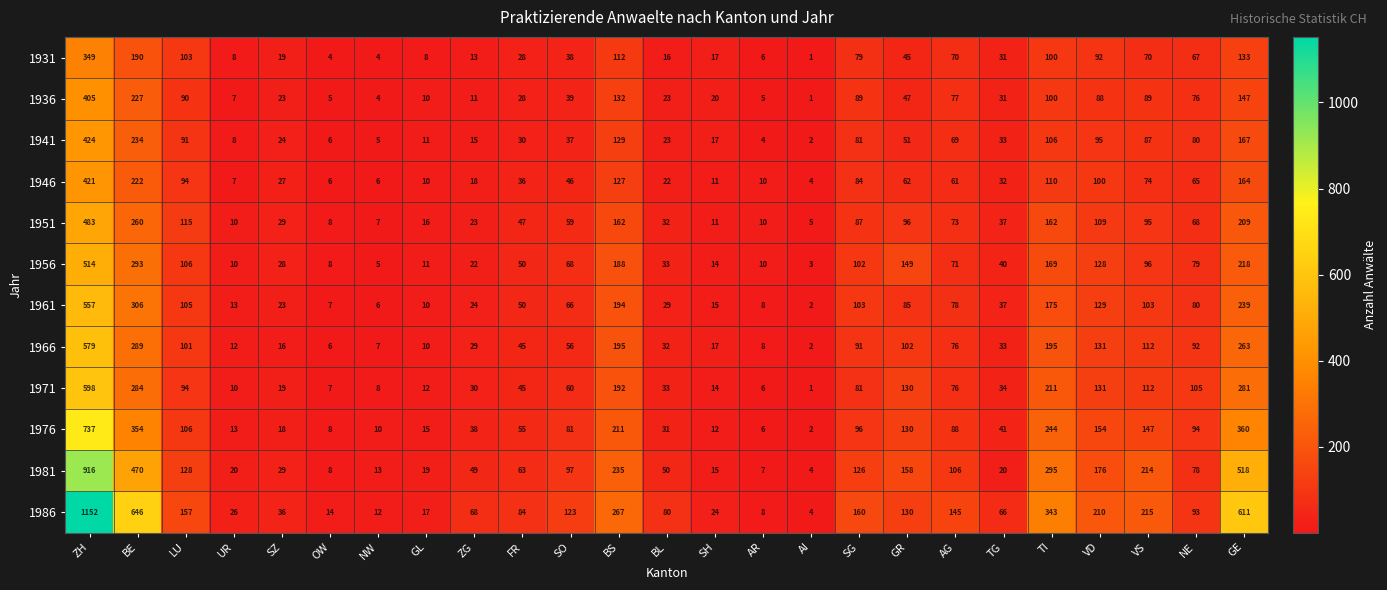

What is the difference between the 1951 values at FR and SZ?

18